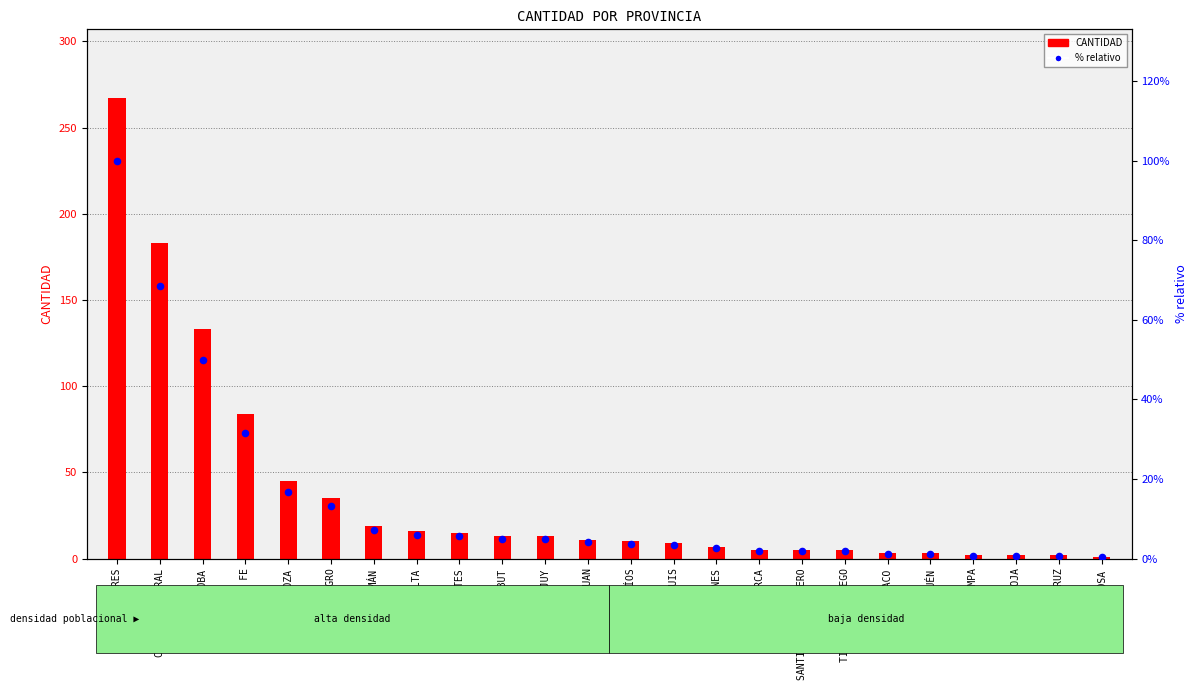

Which series reaches the minimum Y coordinate?

% relativo